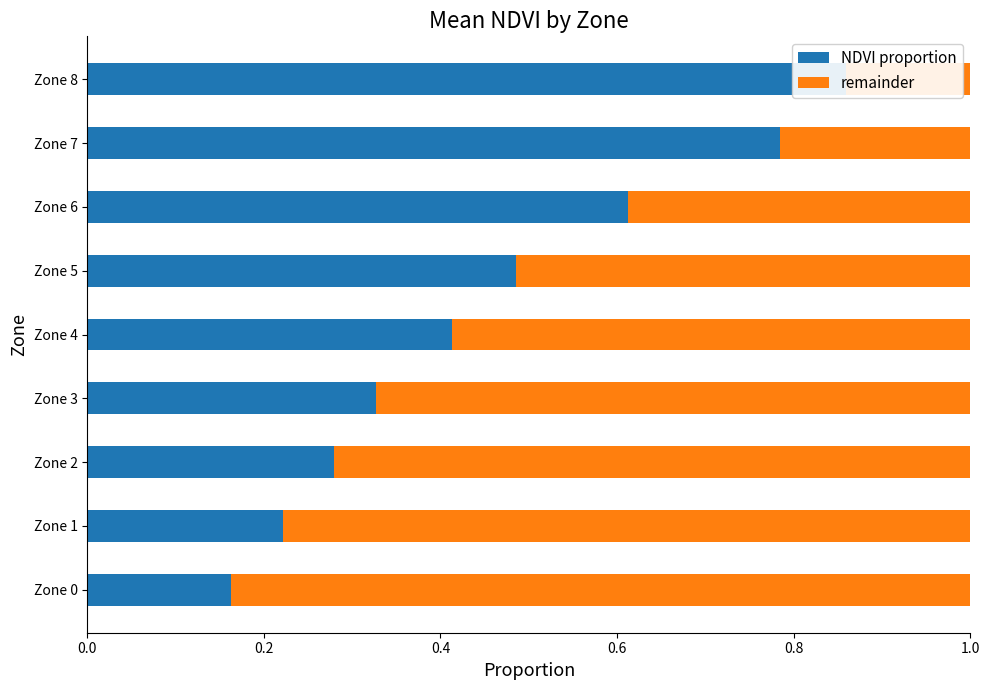

Between Zone 1 and Zone 4, which series saw the biggest shift?

NDVI proportion